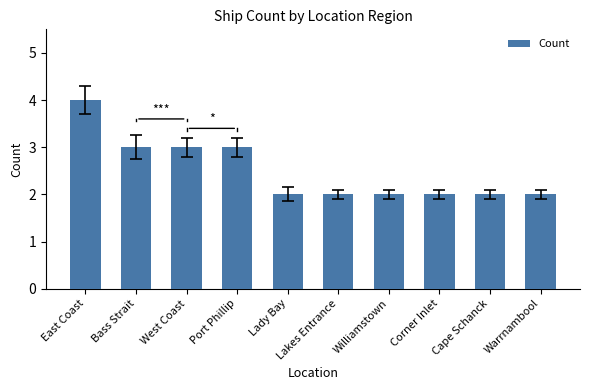

What is the change in value from West Coast to Williamstown?

-1